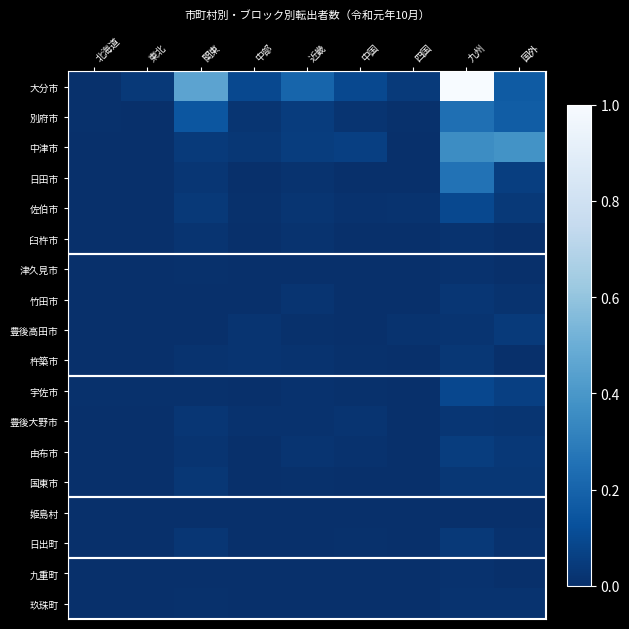

Which has a higher value, 北海道 or 関東?

関東